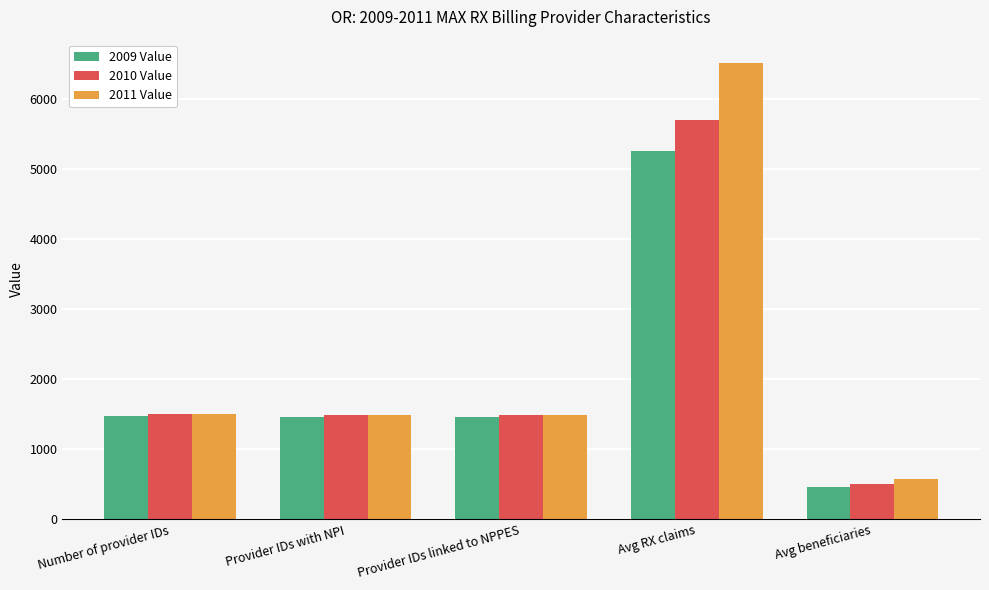

The value of 2011 Value at Provider IDs with NPI is 789.2. True or false?

False